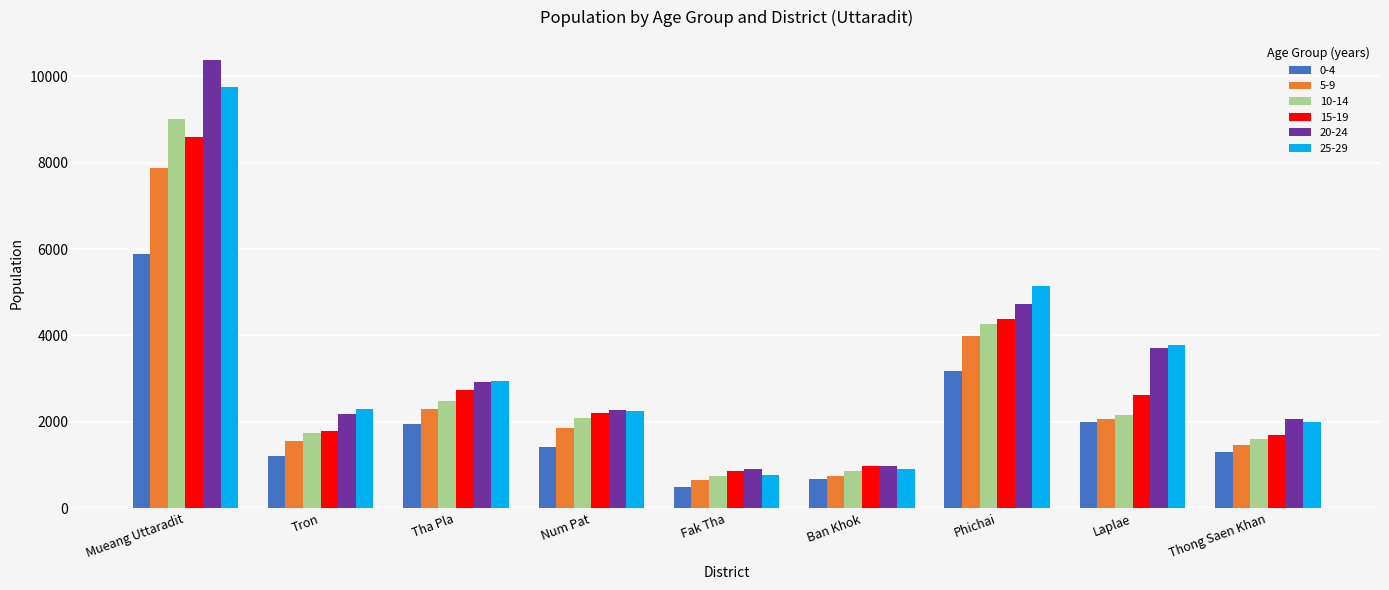

Which category has the lowest value in the 25-29 series?

Fak Tha